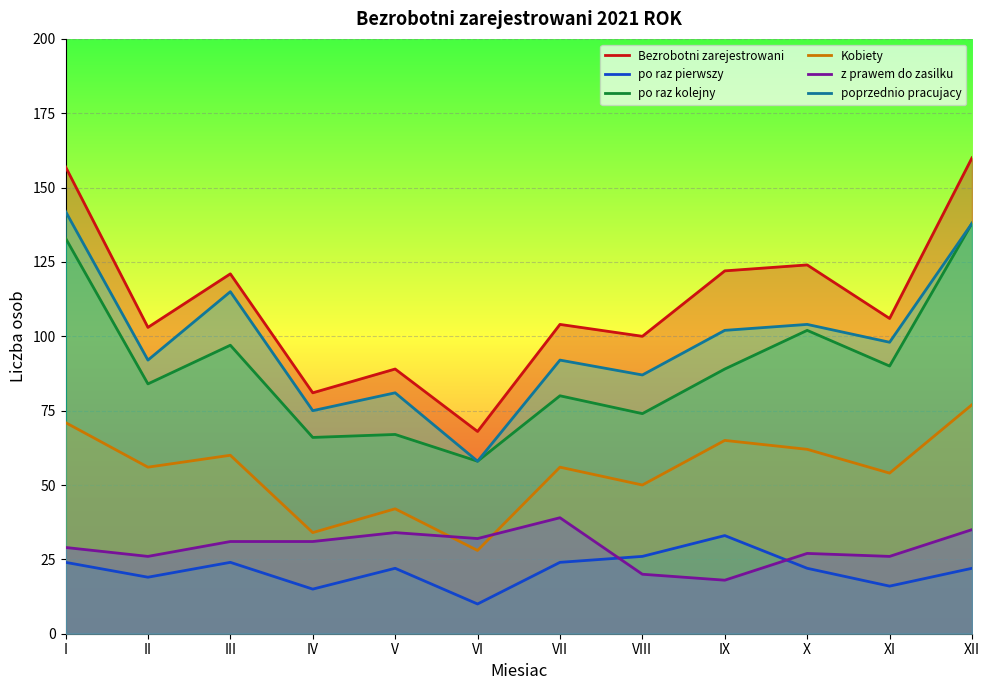

What is the sum of all z prawem do zasilku values?

348